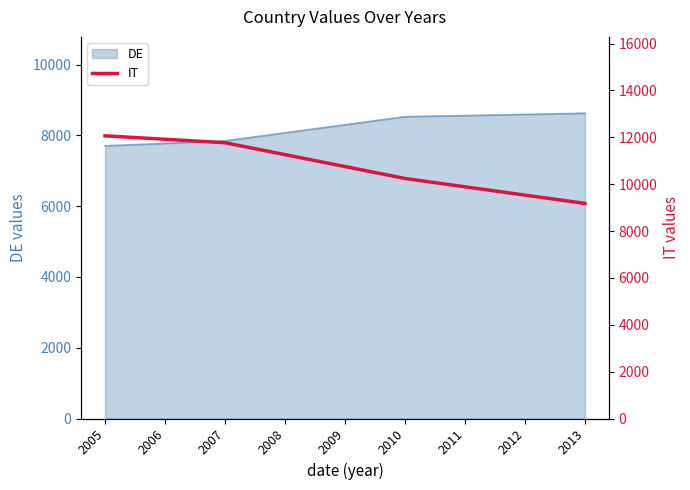

How many data points are less than 10754?

4